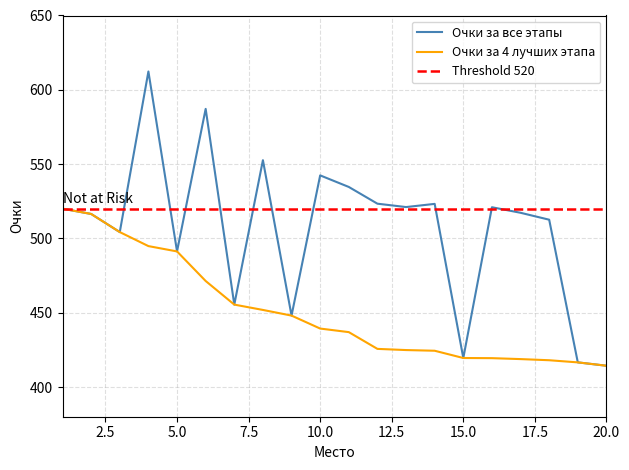

How many interior local peaks does the Очки за все этапы series have?

6